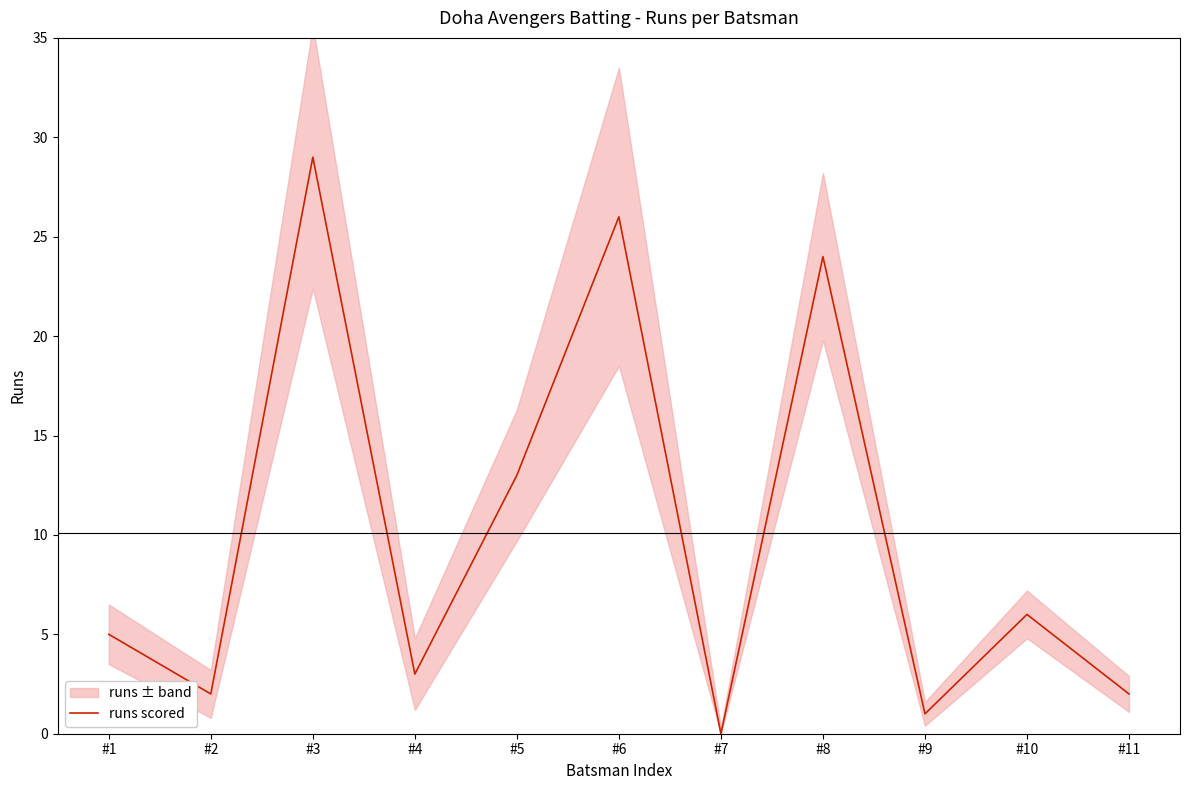

How many interior local valleys (lower than both neighbors) does the data have?

4